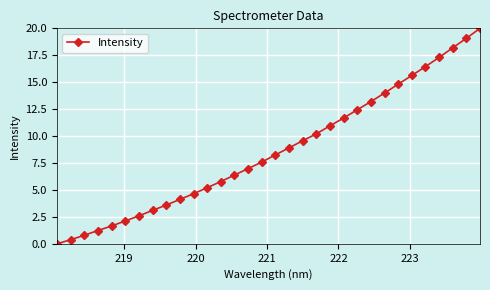

What is the difference between the second highest and second lowest values?

18.7